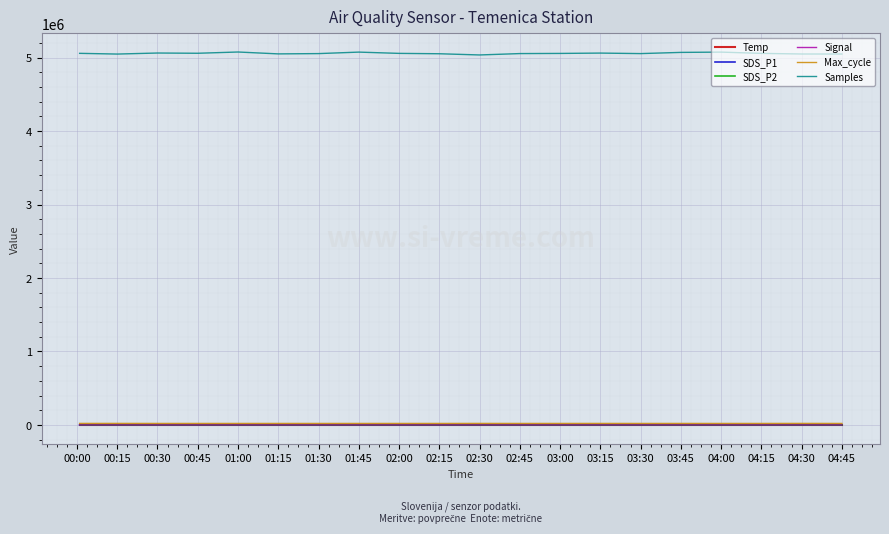

What is the minimum value shown in the chart?

-76.0